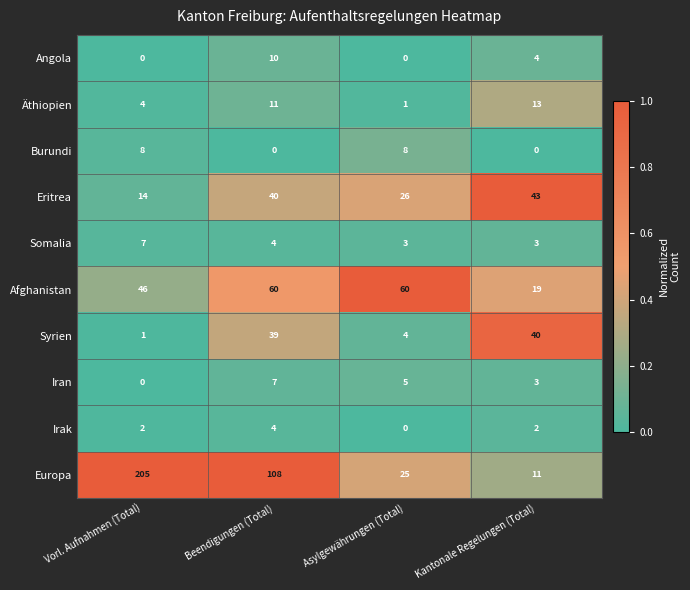

Between Beendigungen (Total) and Asylgewährungen (Total), which series saw the biggest shift?

Europa